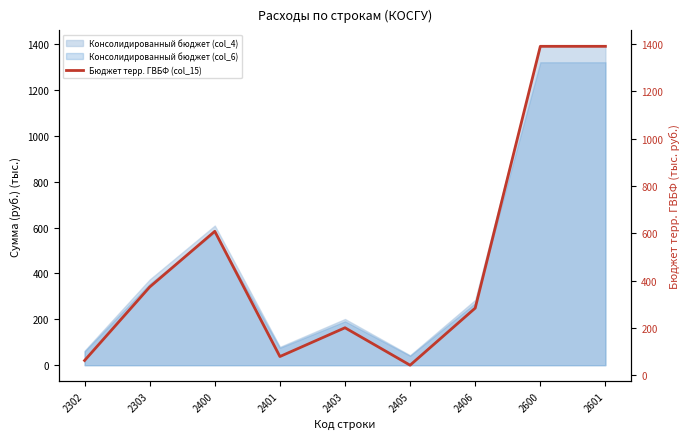

At which category does the chart reach its peak across all series?

2600